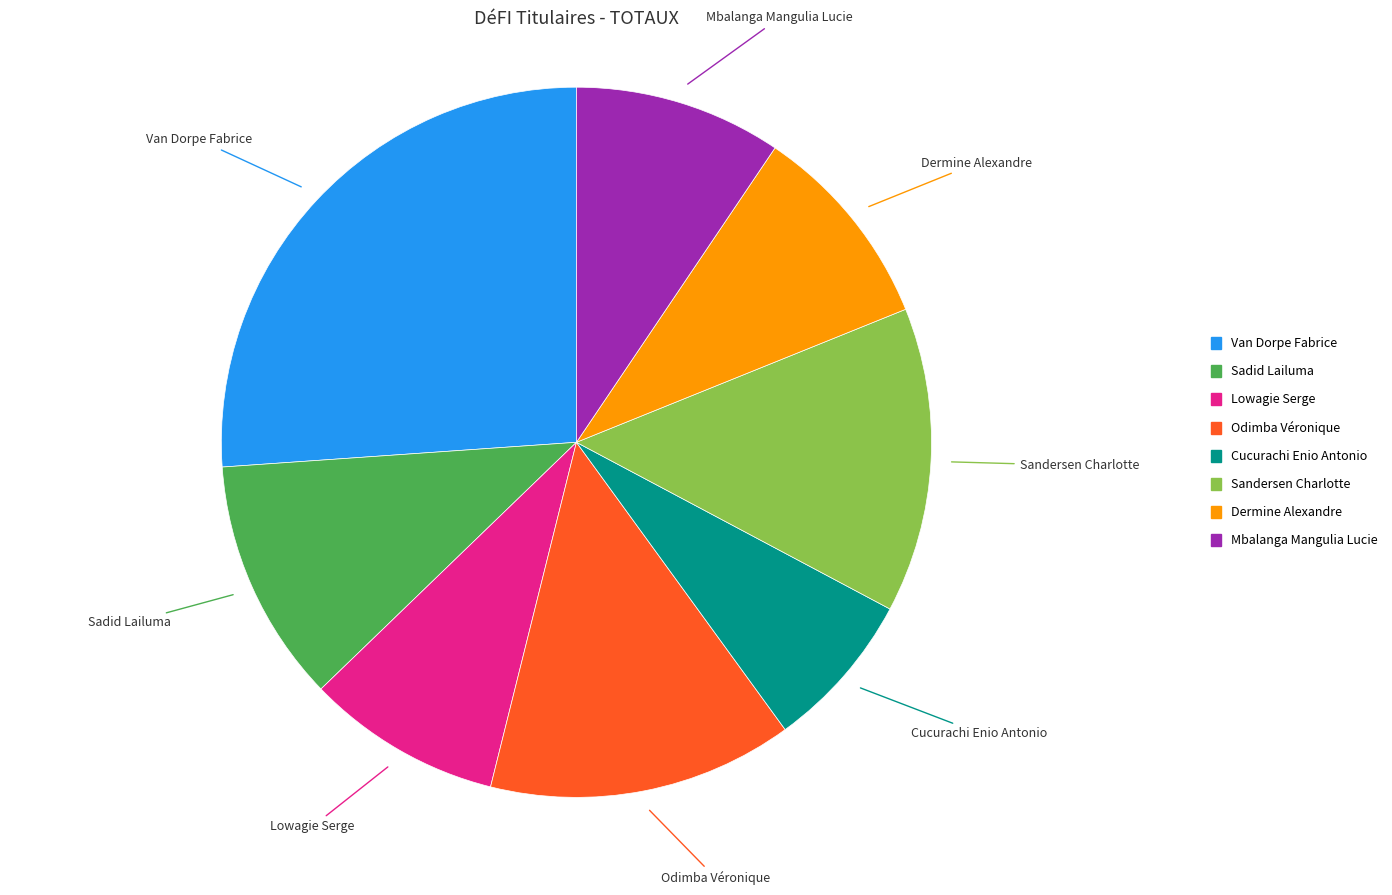

How many segments does this pie chart have?

8